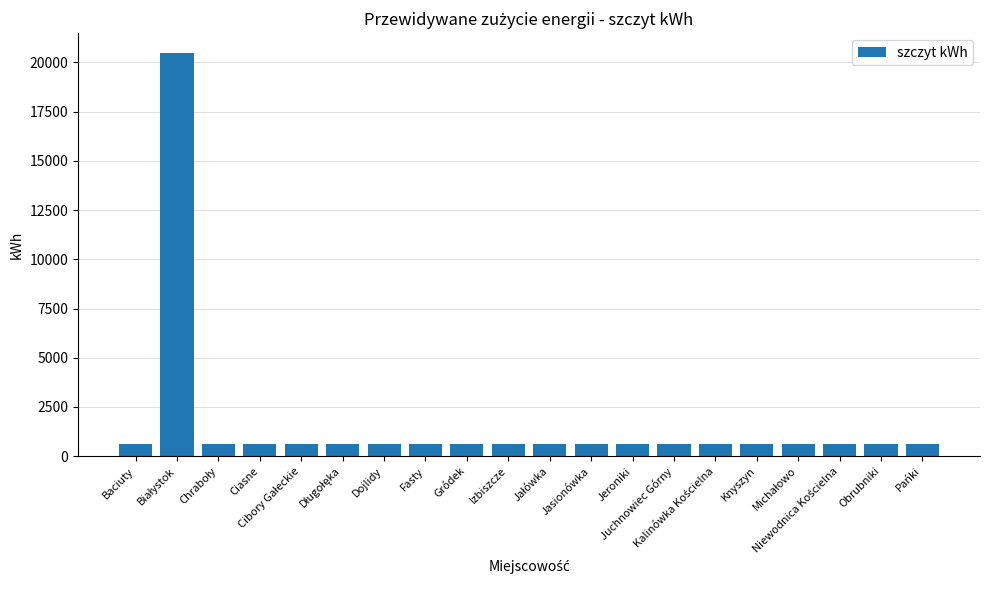

What is the maximum value shown in the chart?

20461.2